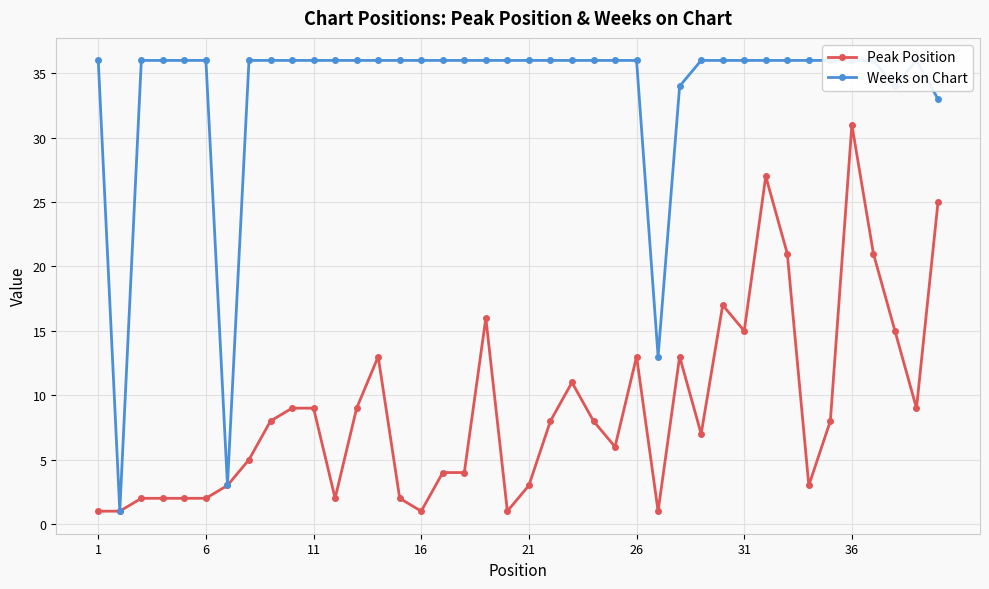

What is the sum of all Weeks on Chart values?

1342